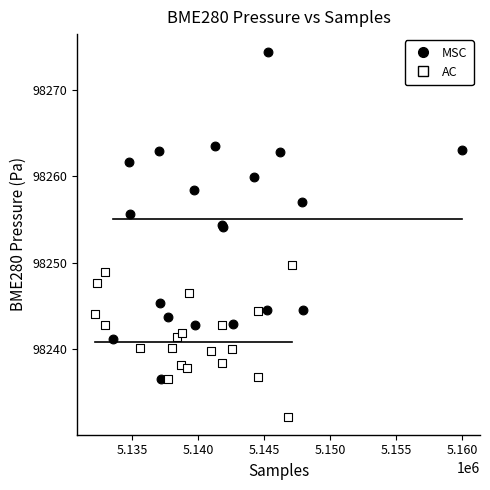

Which series reaches the maximum Y coordinate?

MSC